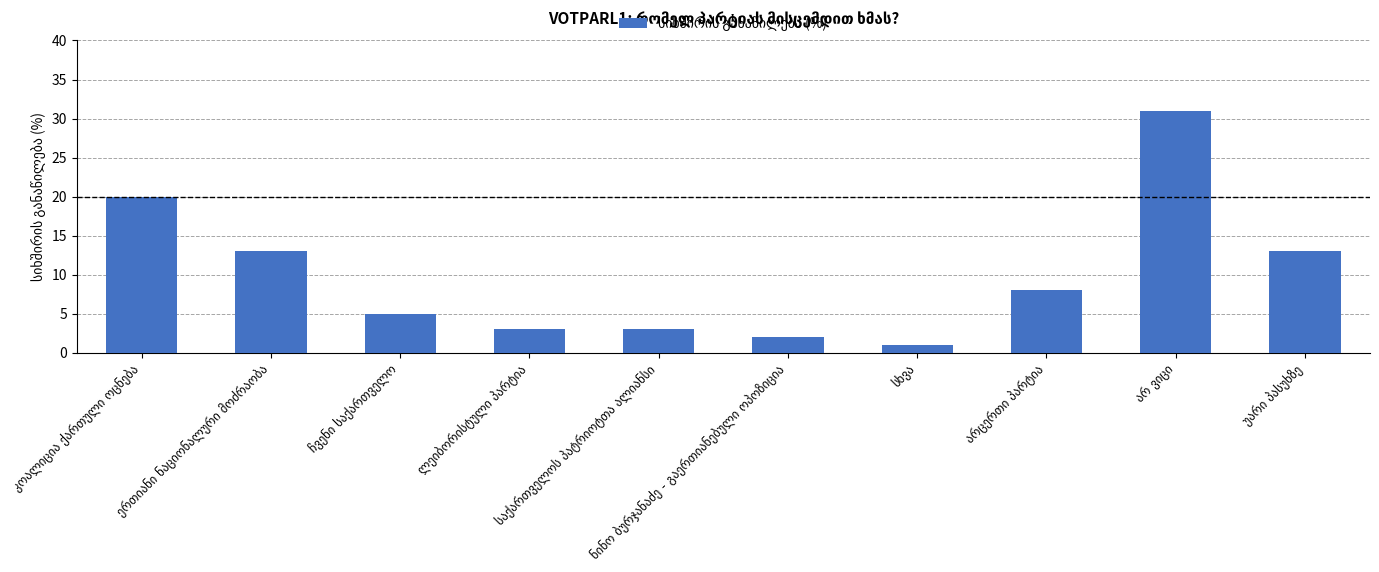

What is the sum of all values?

99